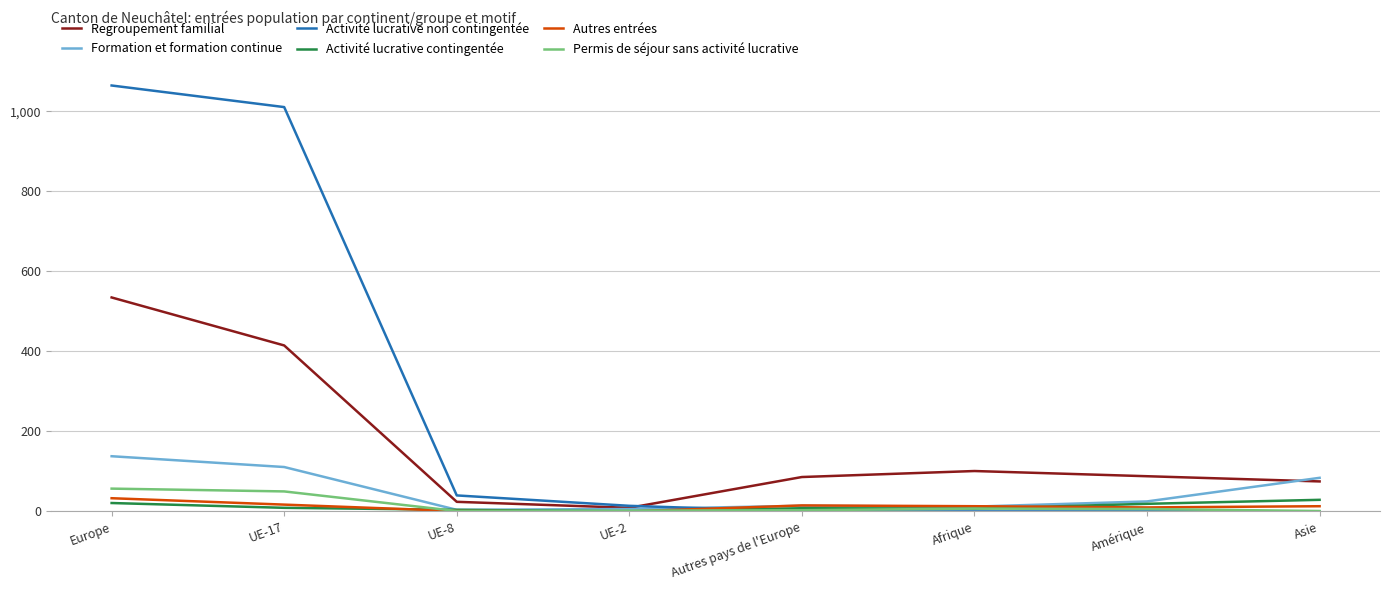

Where is Regroupement familial nearest to the value 272?

UE-17